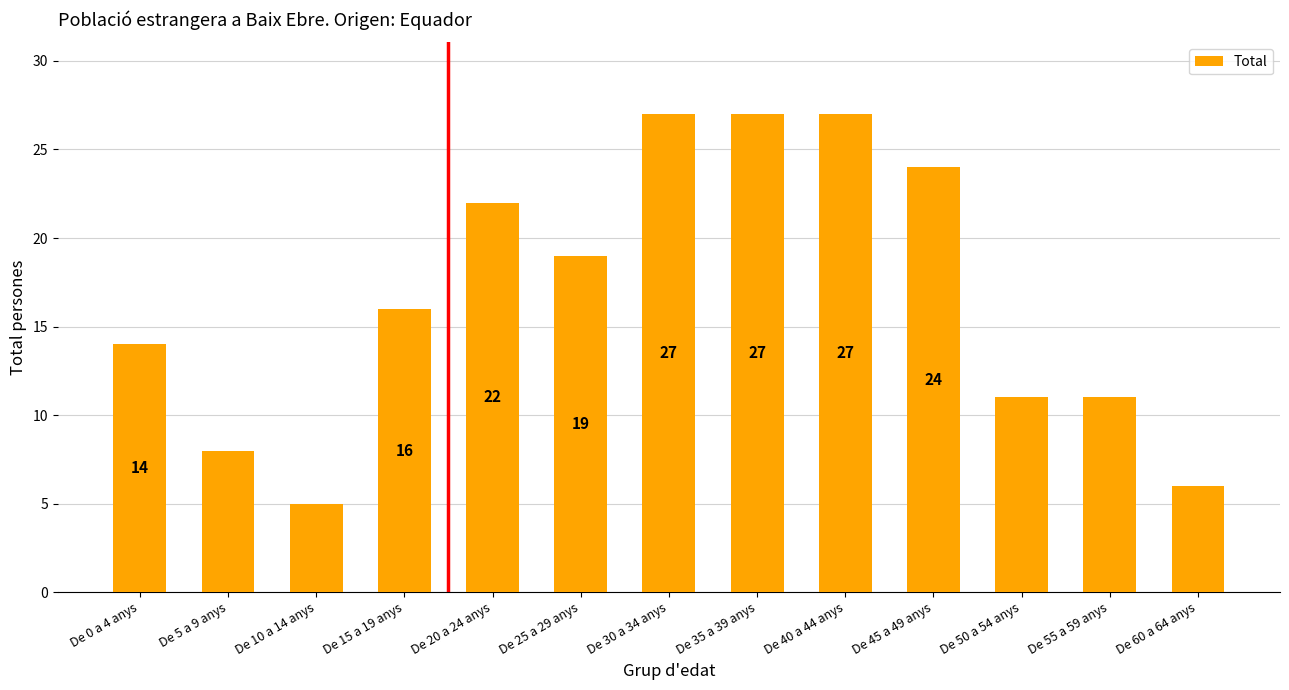

What is the value of the 6th bar from the left?

19